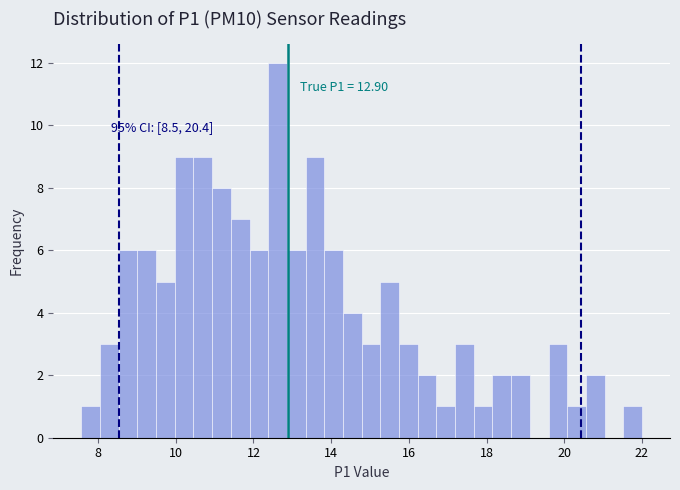

Around what value on the x-axis is the tallest bar? Give the approximate position of its centre, as read against the axis.

12.6